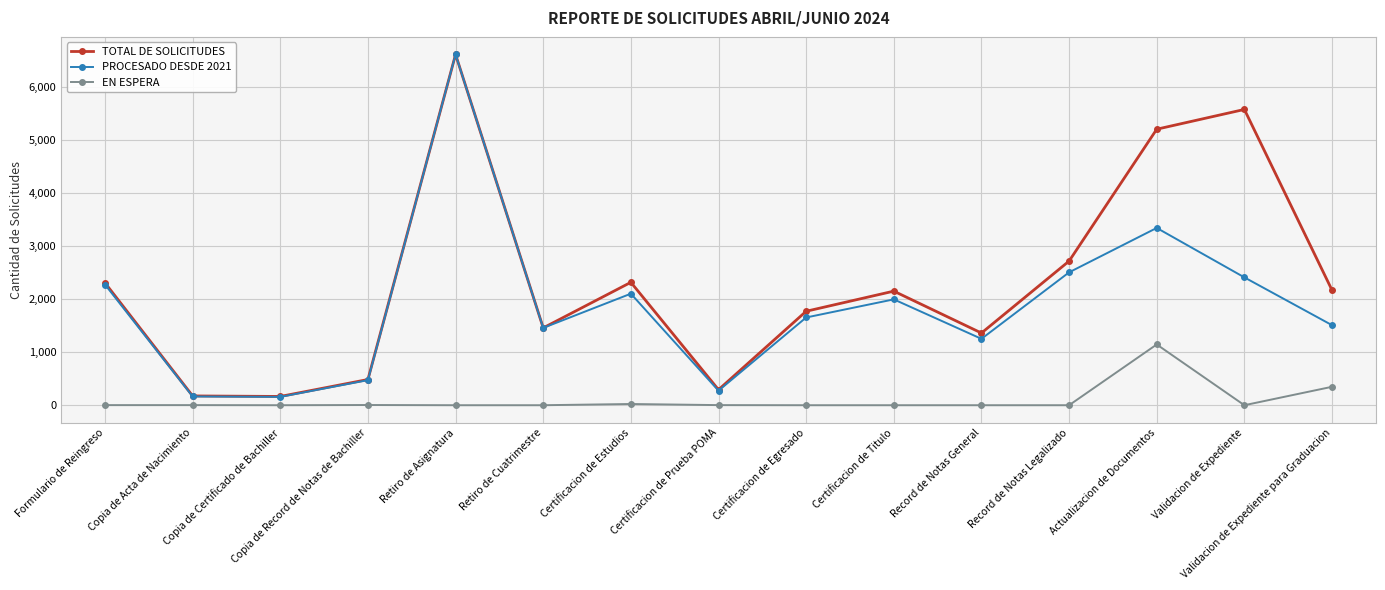

Is the value of PROCESADO DESDE 2021 at Retiro de Cuatrimestre greater than the value of EN ESPERA at Validacion de Expediente para Graduacion?

Yes